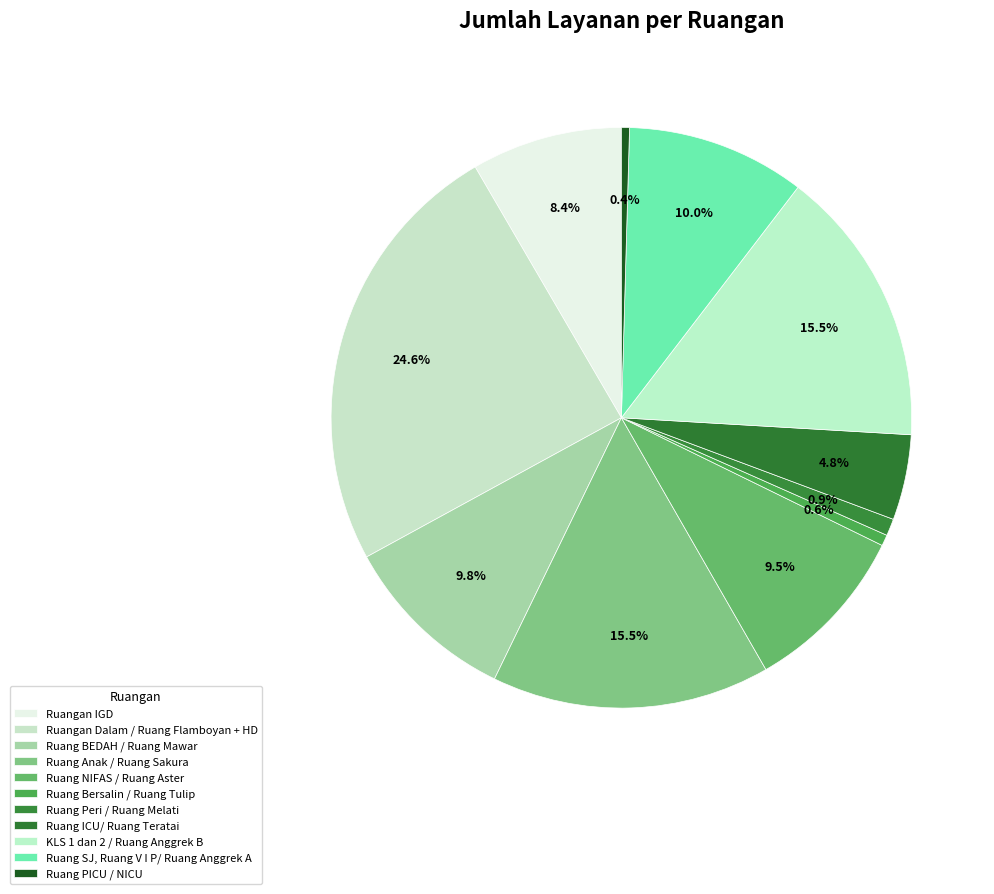

To the nearest percent, what is the average slice percentage?

9%